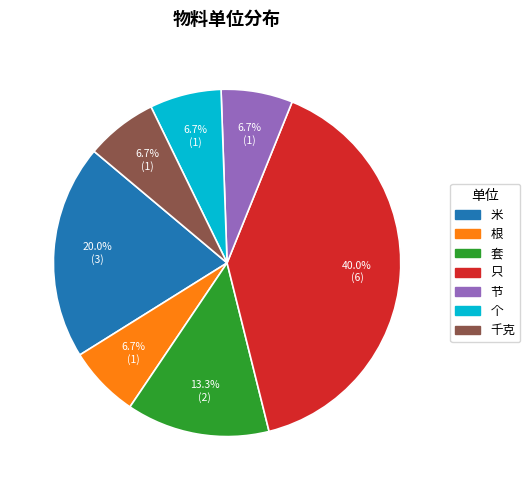

What percentage is the 根 slice, to the nearest percent?

7%